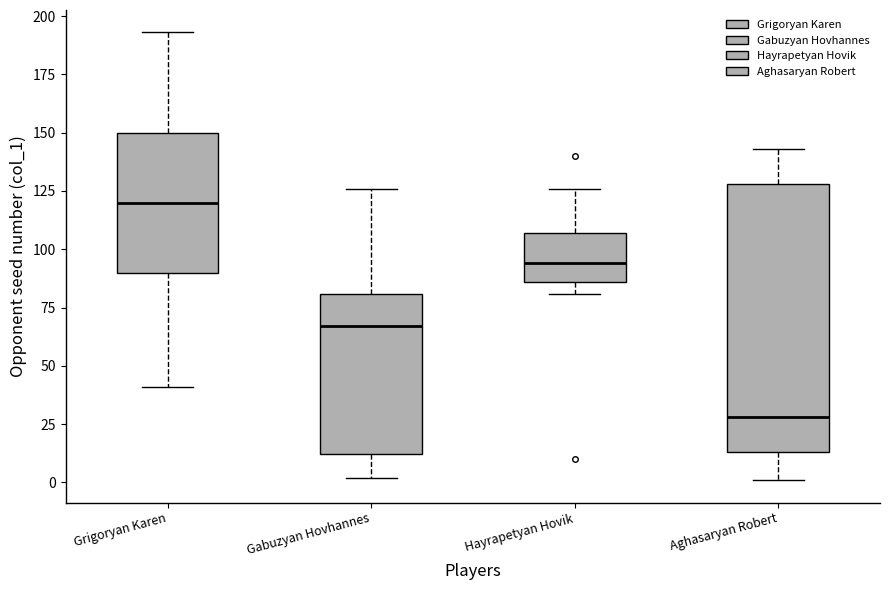

Reading left to right, transcribe this box plot: for each box, give where its median line is, the range the box spans, and where its two whiskers end, as read against the y-axis. The values are not printed on the chart, so give them approximately, as read against the axis.

Grigoryan Karen: median 120, box 90 to 150, whiskers 40 to 195
Gabuzyan Hovhannes: median 65, box 10 to 80, whiskers 0 to 125
Hayrapetyan Hovik: median 95, box 85 to 105, whiskers 80 to 125
Aghasaryan Robert: median 30, box 15 to 130, whiskers 0 to 145